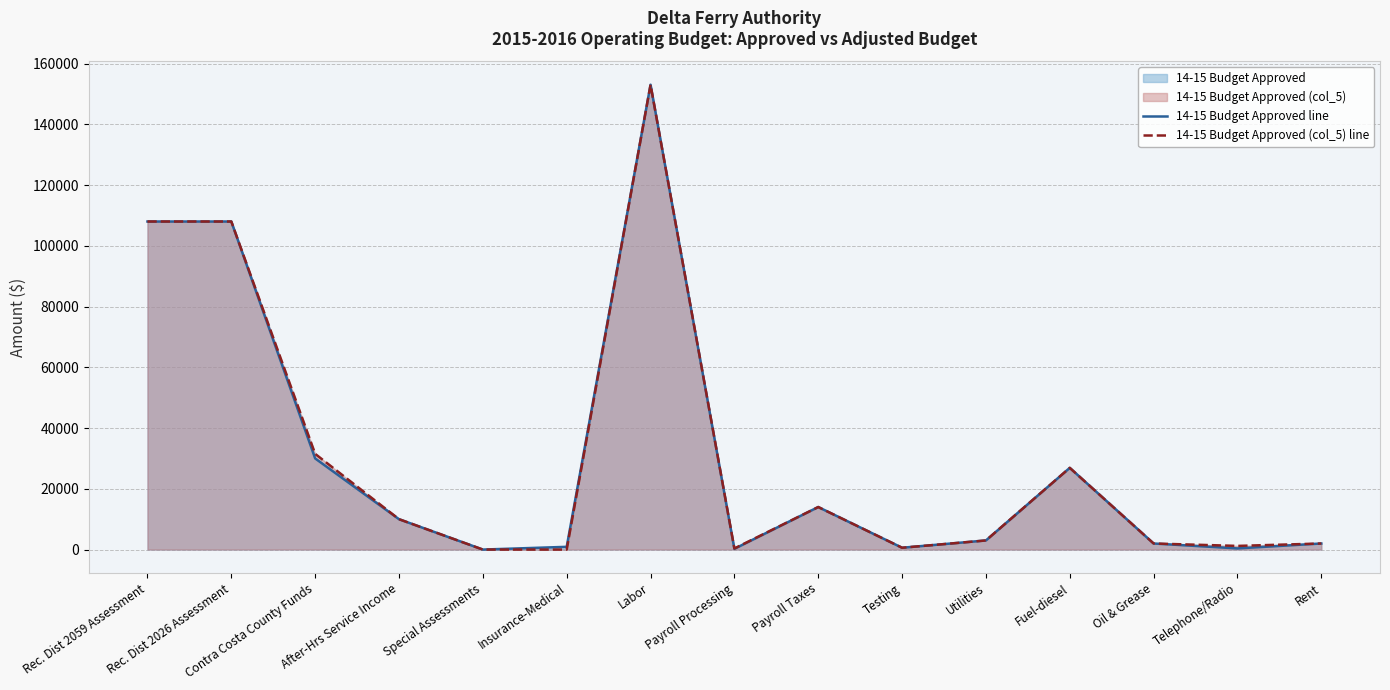

What is the label of the 7th point from the left?

Labor